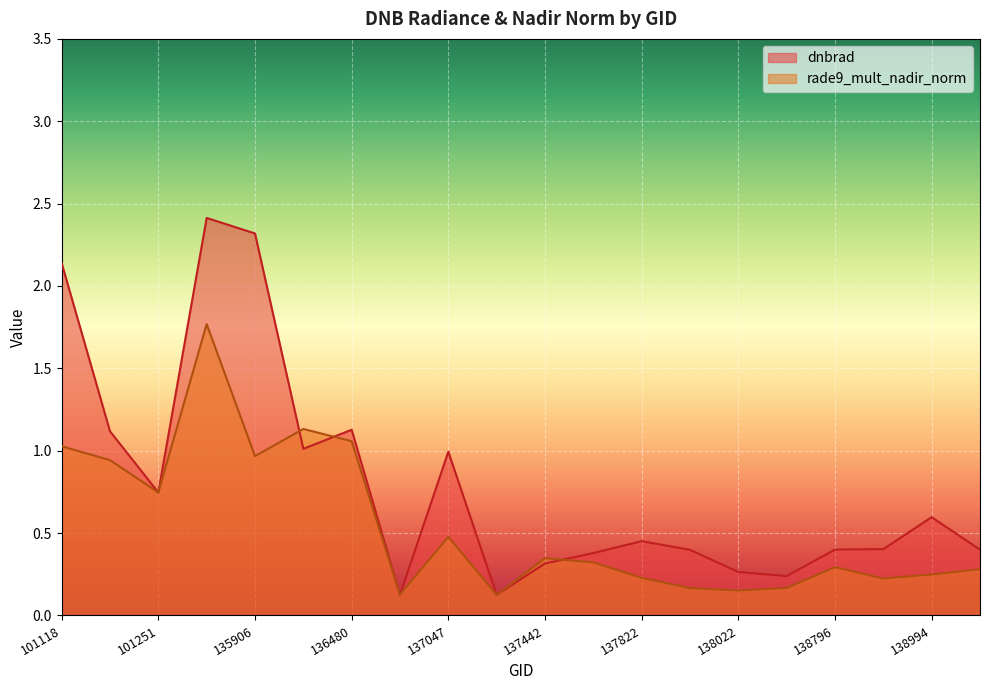

List the series in order of their peak value, lowest first.

rade9_mult_nadir_norm, dnbrad